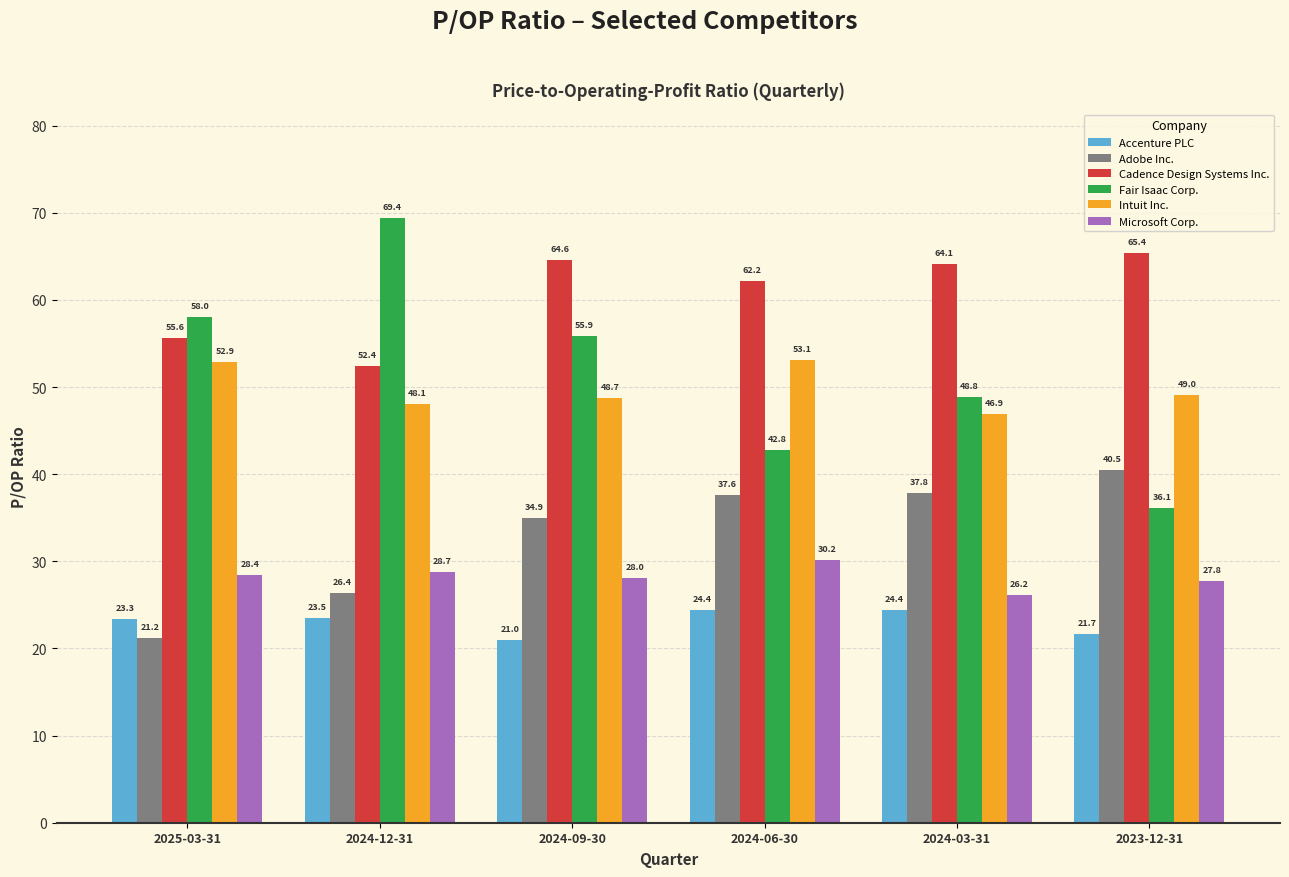

The Adobe Inc. series shows 40.5 at 2023-12-31. True or false?

True